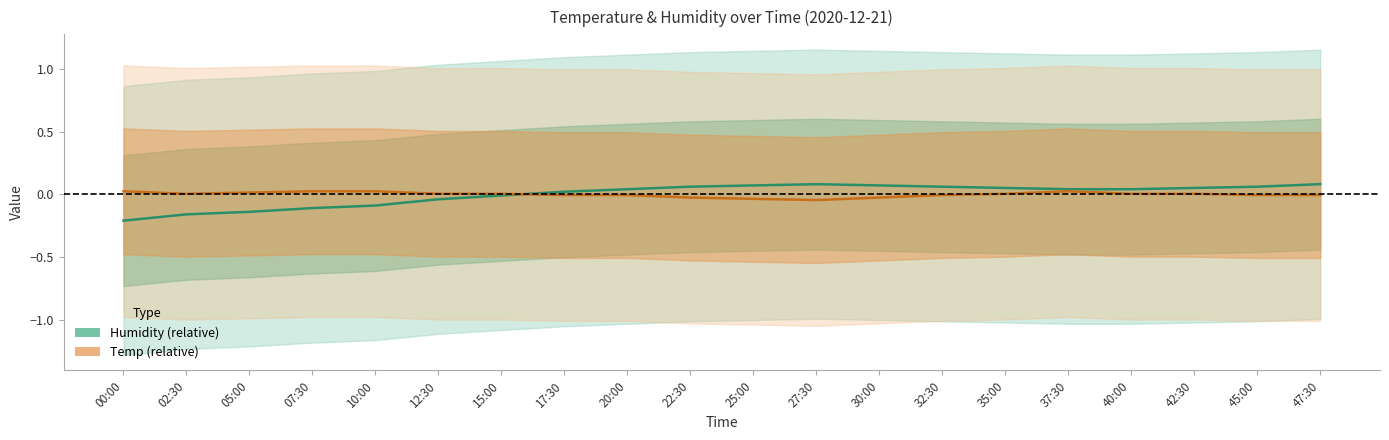

Reading left to right, list all the values displayed in this chart.

Humidity: -0.2	-0.2	-0.1	-0.1	-0.1	-0.0	-0.0	0.0	0.0	0.1	0.1	0.1	0.1	0.1	0.1	0.0	0.0	0.1	0.1	0.1
Temp: 0.0	0.0	0.0	0.0	0.0	0.0	0.0	-0.0	-0.0	-0.0	-0.0	-0.0	-0.0	-0.0	0.0	0.0	0.0	0.0	-0.0	-0.0